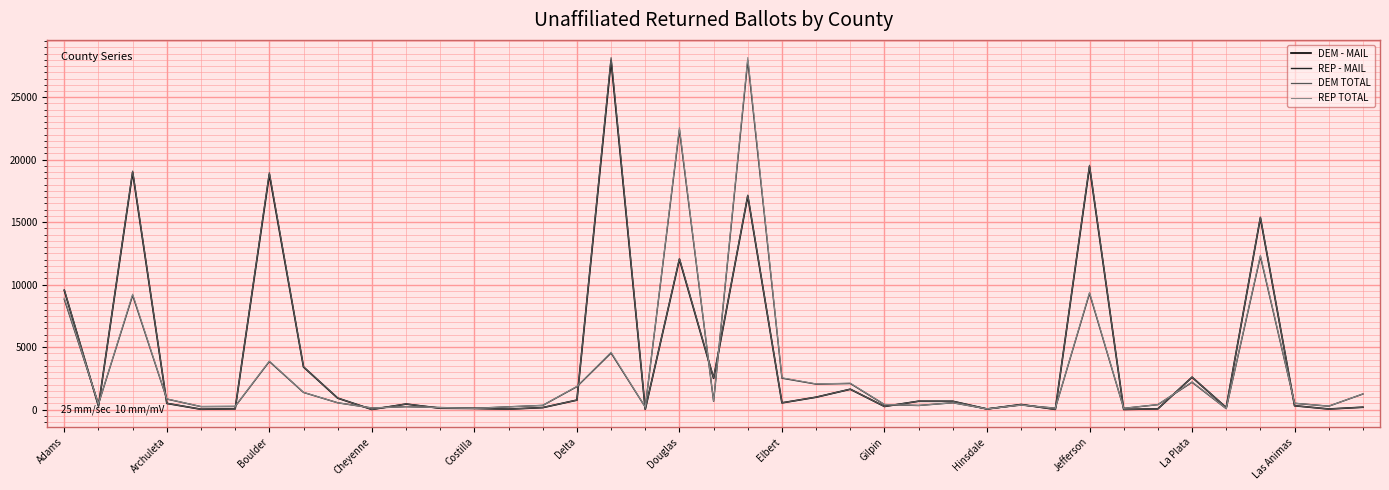

The REP - MAIL series shows 9295 at Jefferson. True or false?

True